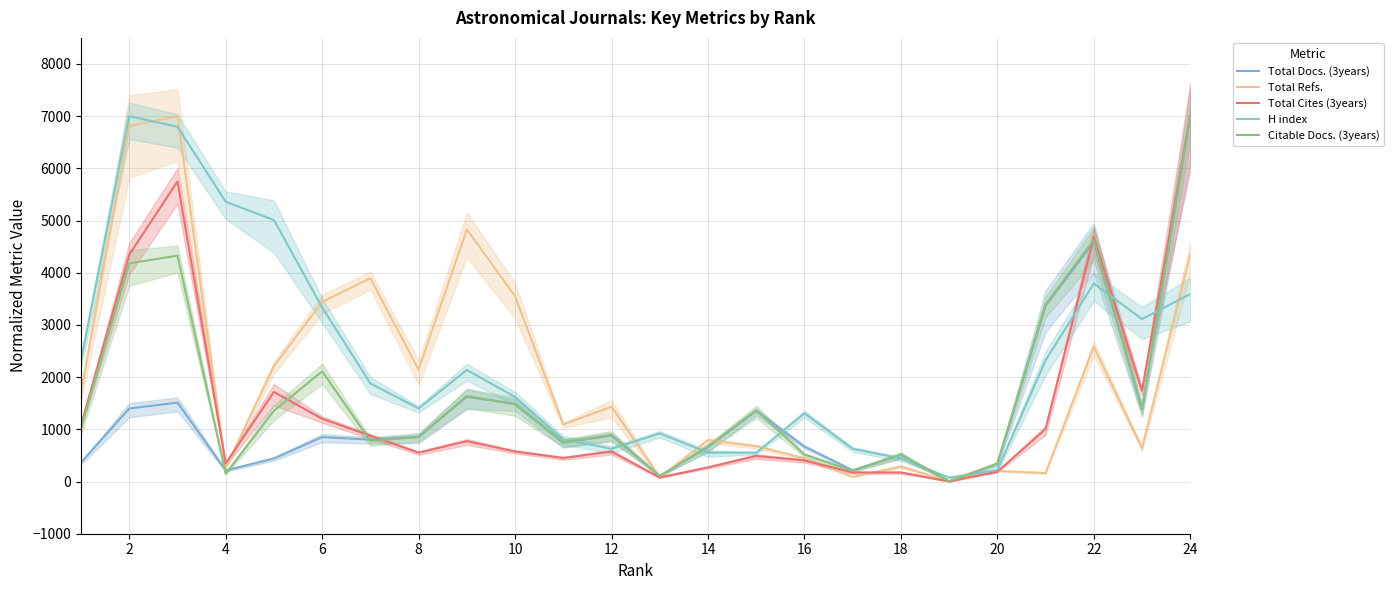

How many lines are shown in the chart?

5